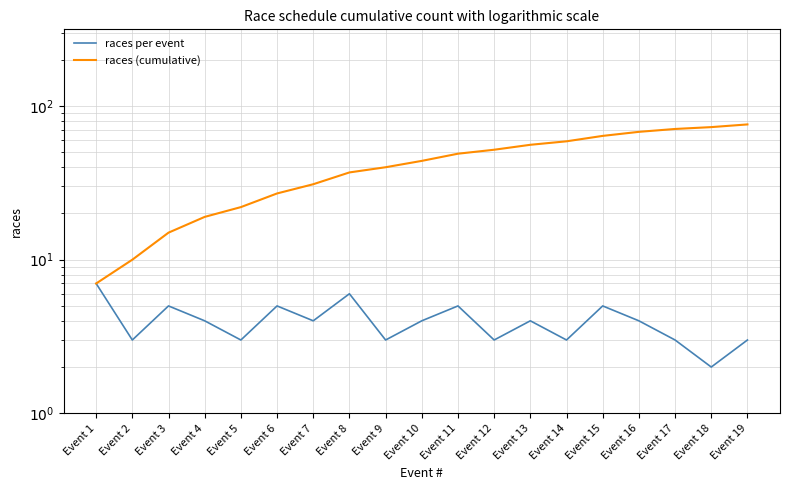

True or false: races (cumulative) has more than 2 points higher than both neighbors.

False